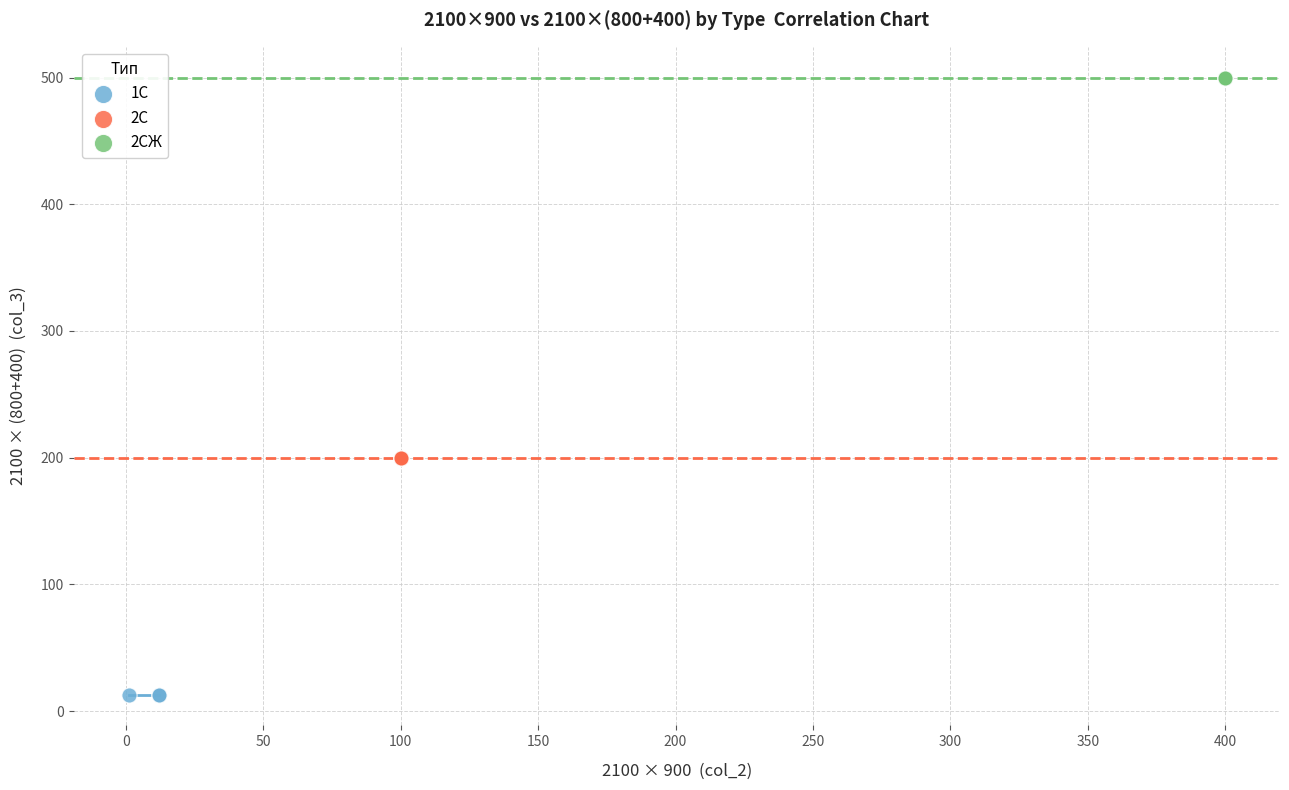

Which series contains the highest Y value?

2СЖ